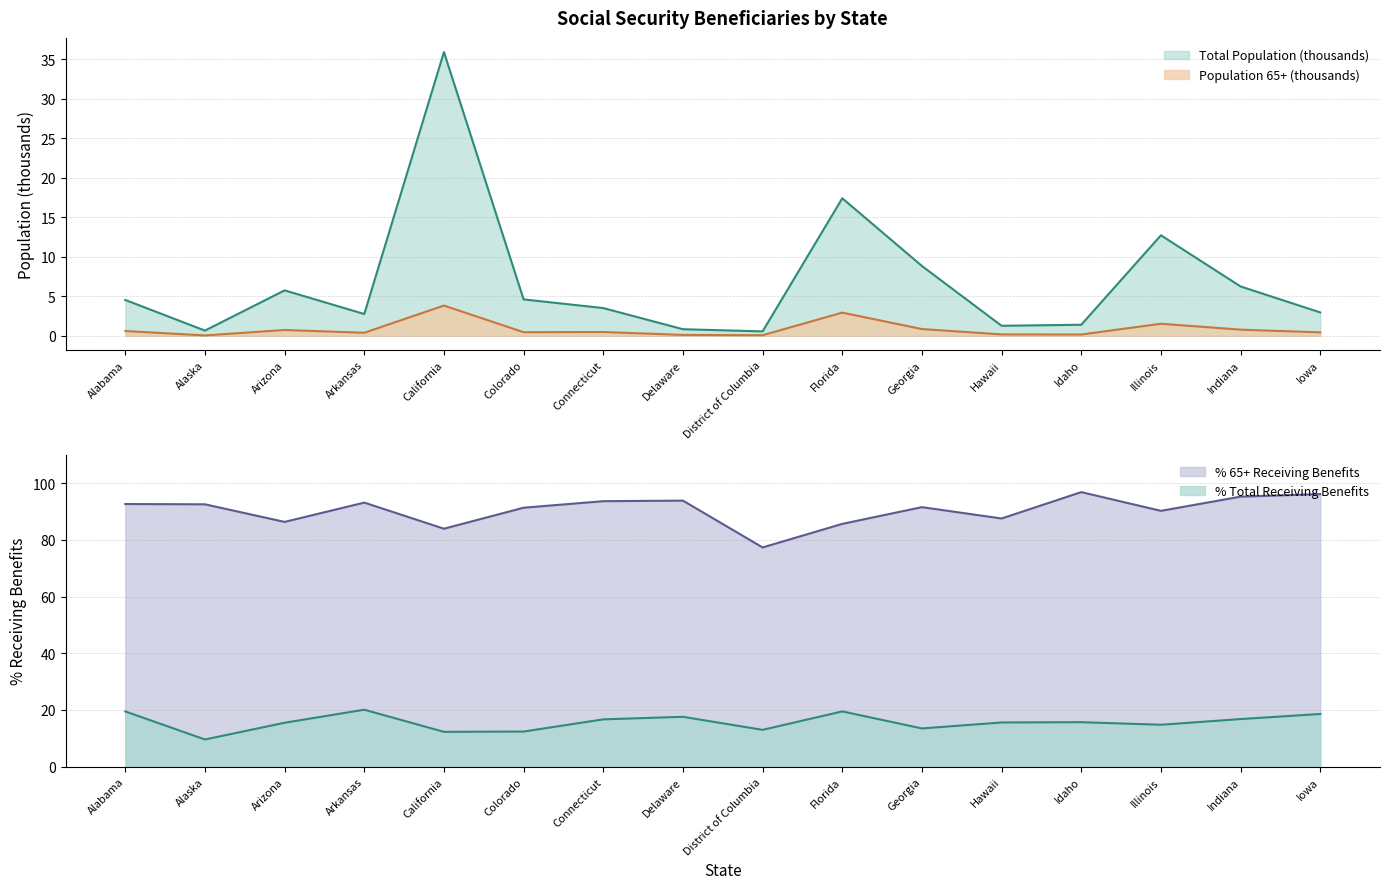

Which label corresponds to the largest value in the chart?

Idaho